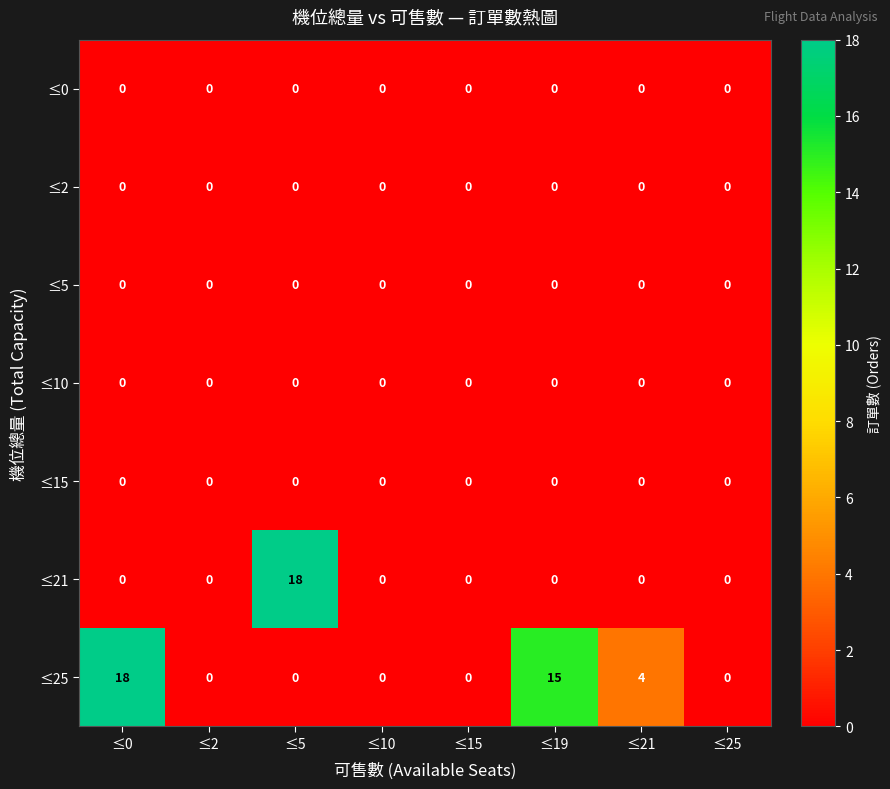

What is the spread (max minus min) of values at ≤19?

15